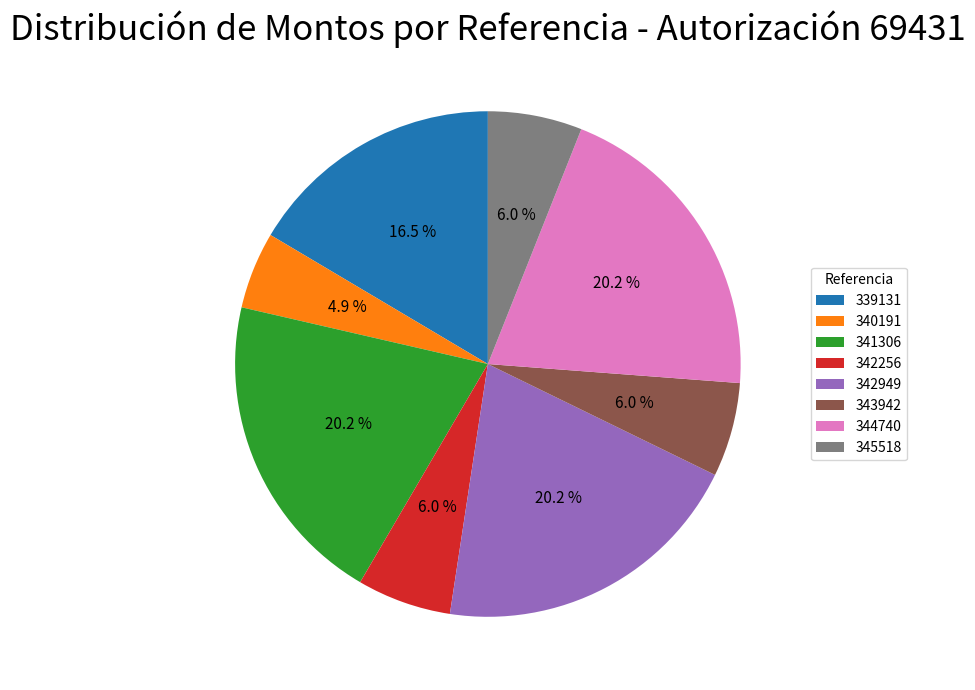

How many slices are in this pie chart?

8